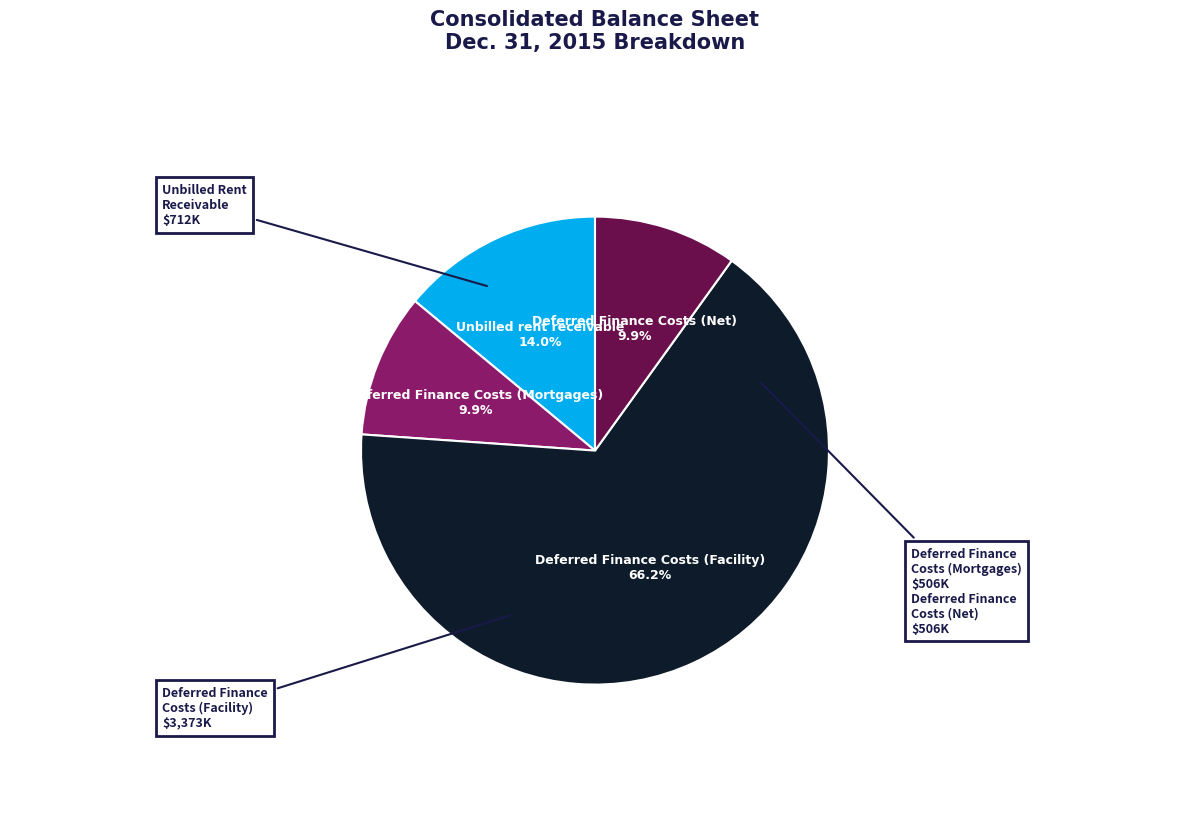

Does any single category account for the majority?

Yes